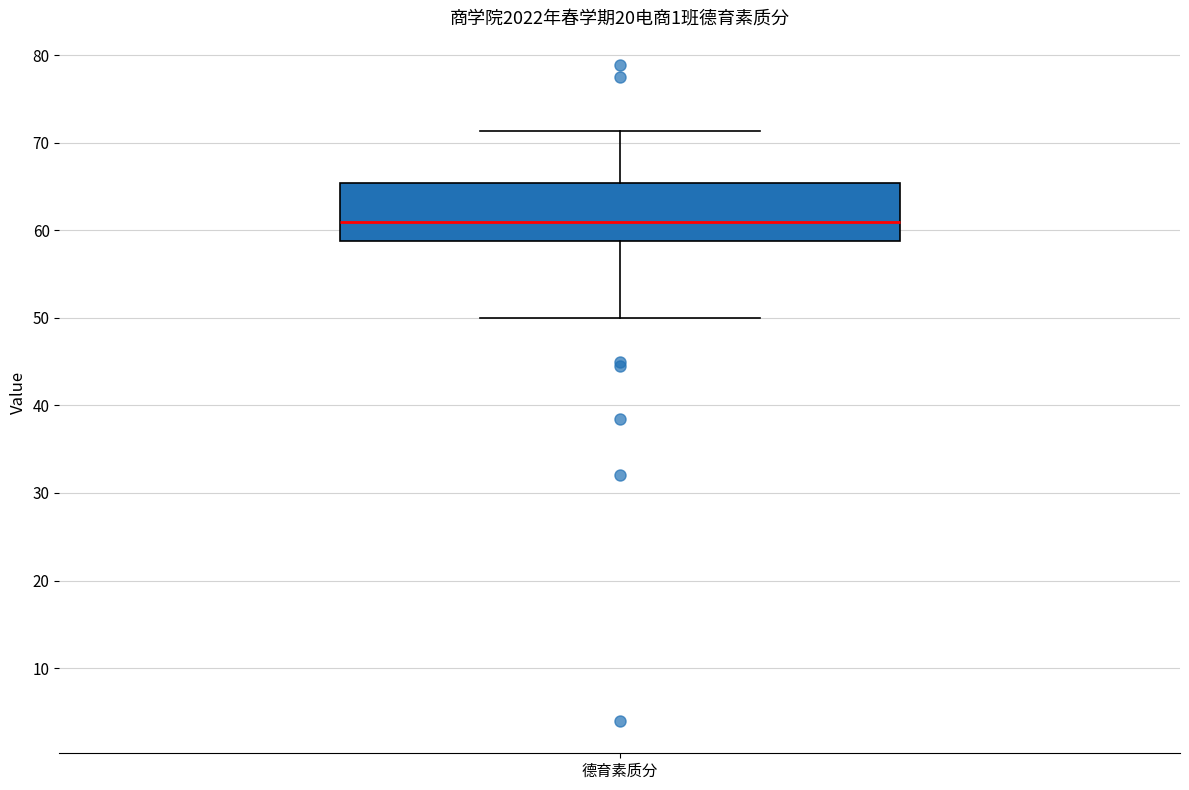

Where does the upper whisker of the box for 德育素质分 end on the y-axis? The values are not printed on the chart, so give them approximately, as read against the axis.

71